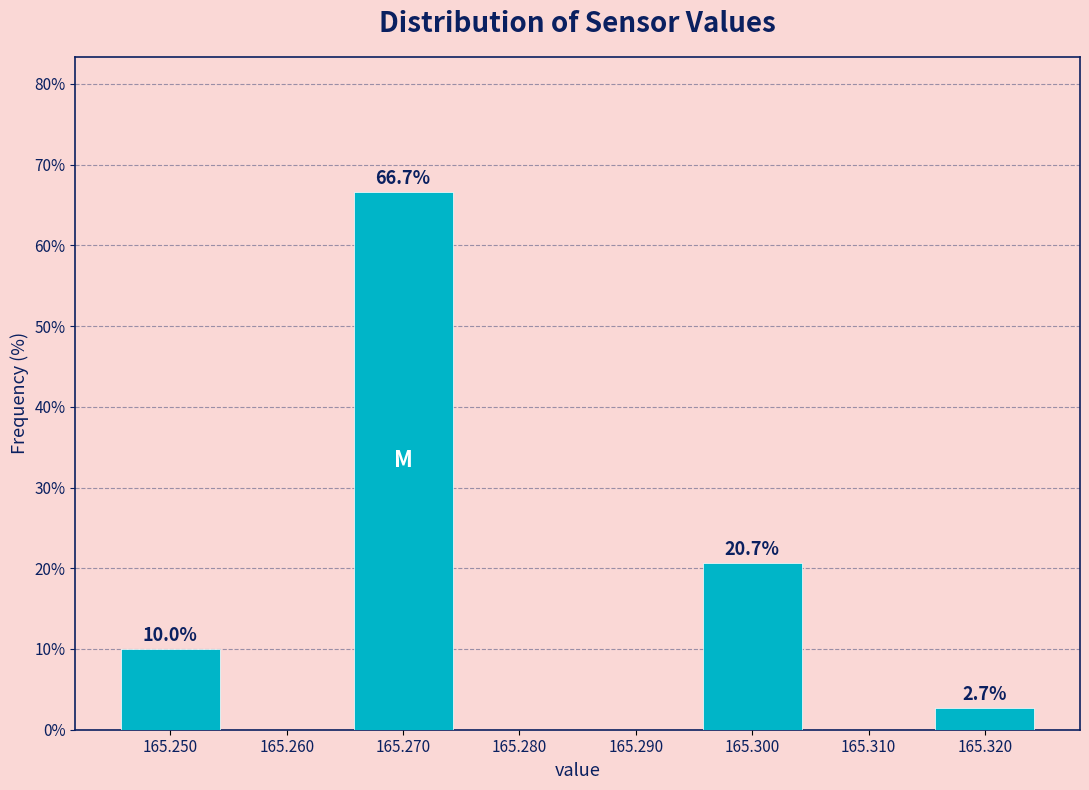

Which range on the x-axis has the tallest bar?

165.265 to 165.275